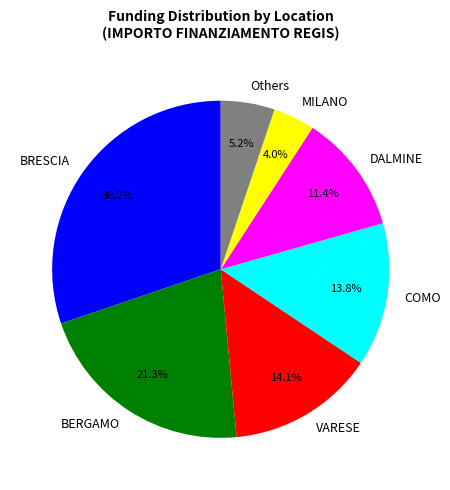

Is there a majority slice in this chart?

No